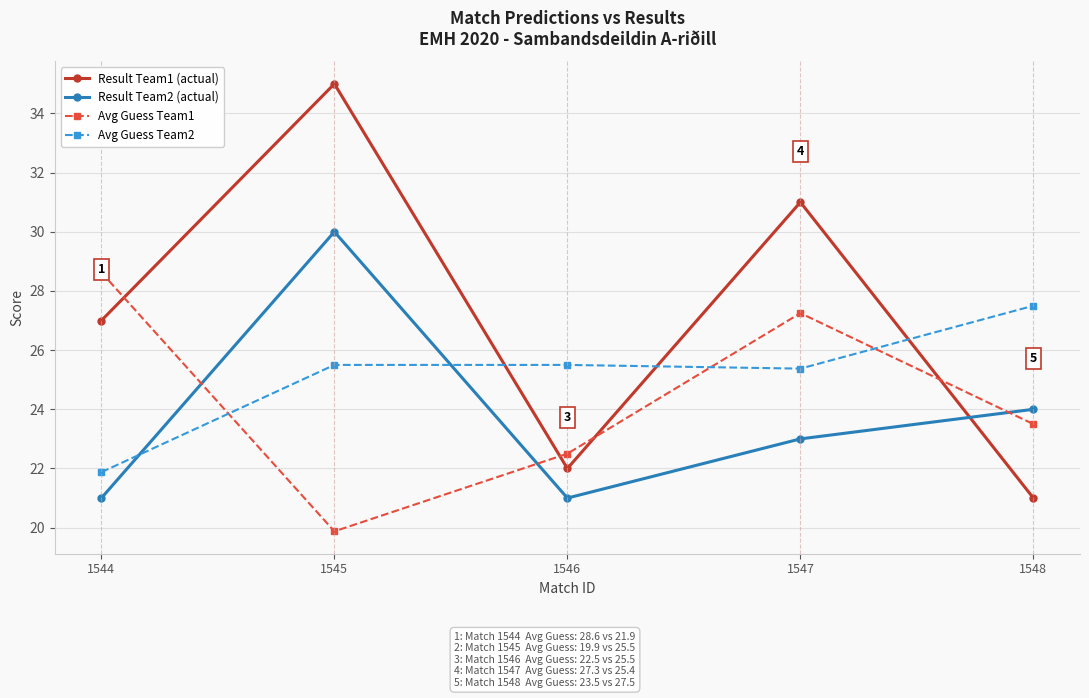

What is the smallest value displayed?

19.9